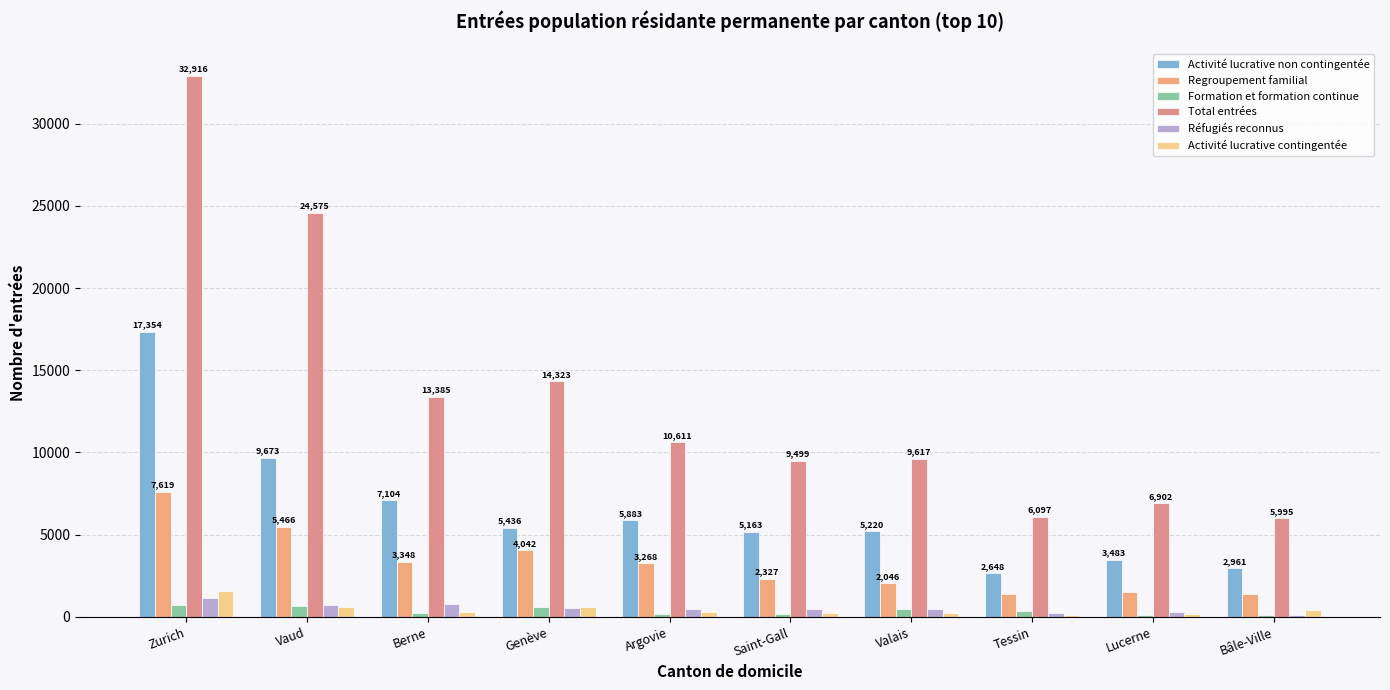

At which category is the sum across all series the highest?

Zurich